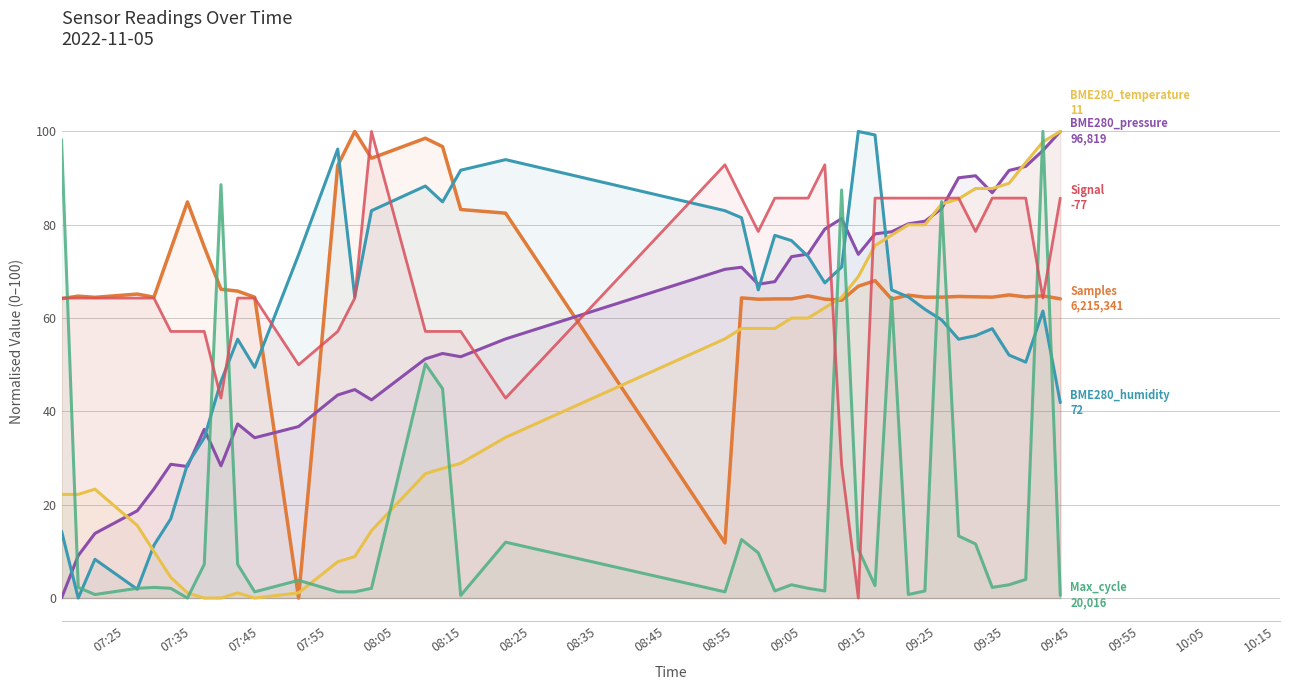

How many positive values does the Samples series have?

39